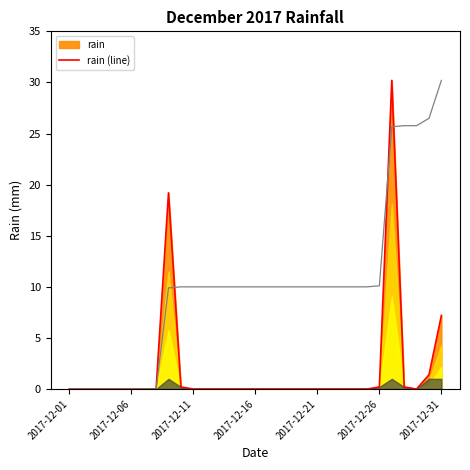

How many points are lower than both their immediate neighbors (excluding endpoints)?

1